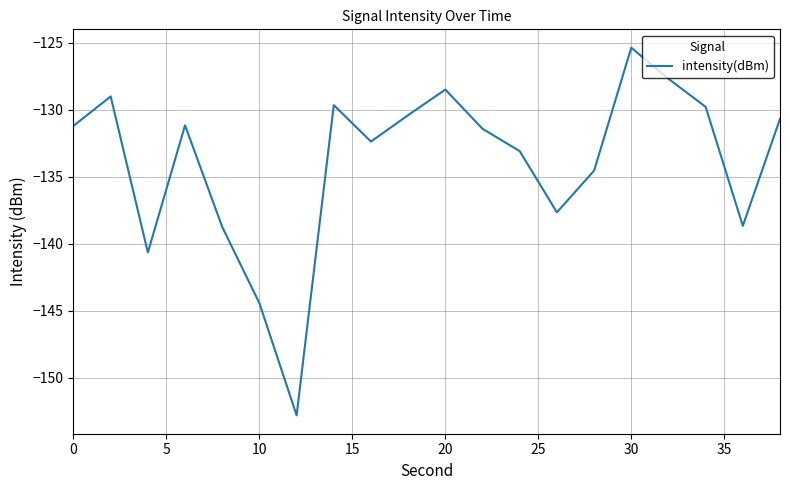

What is the greatest value displayed?

-125.4